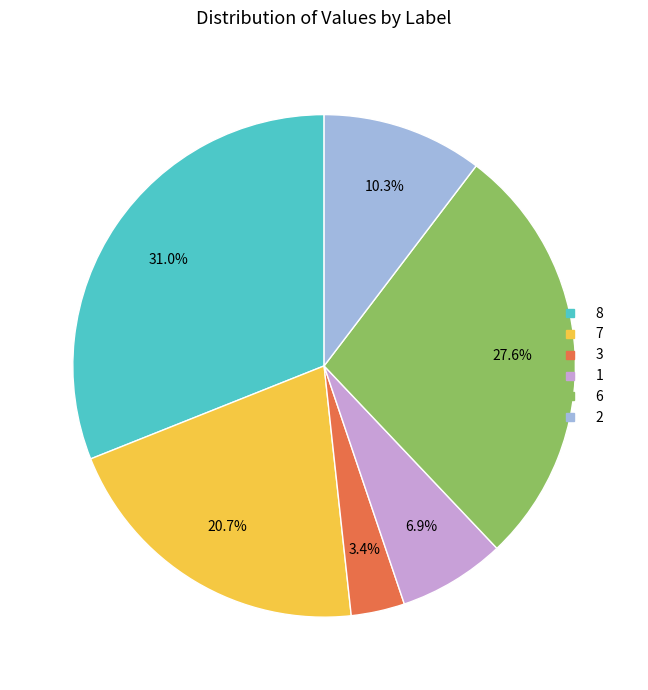

How many slices are in this pie chart?

6